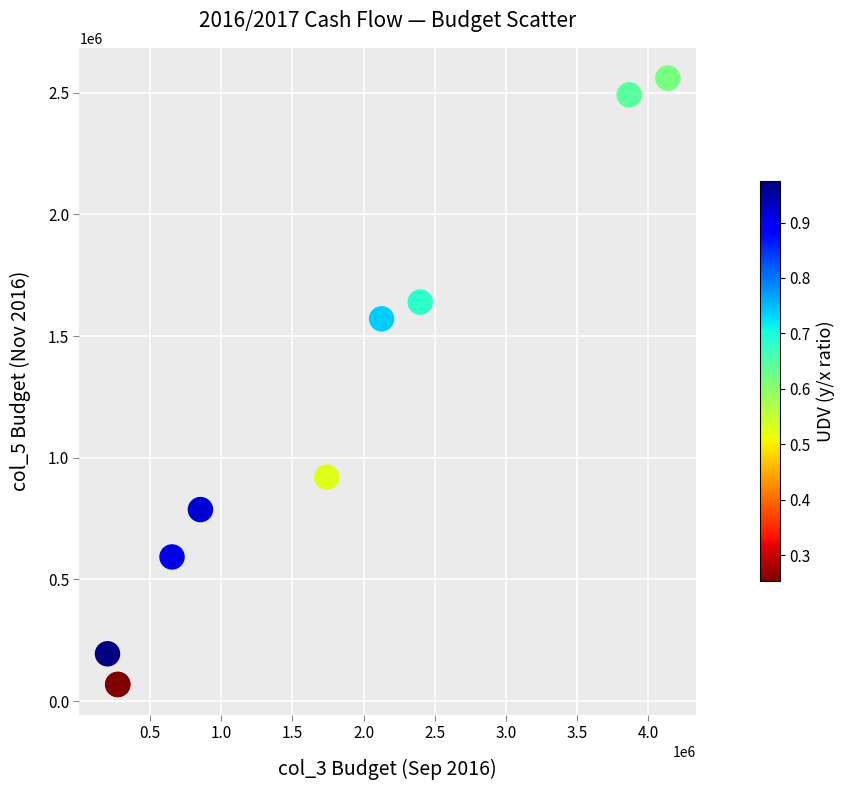

What Y value in the scatter plot is closest to 1314312?

1570966.4